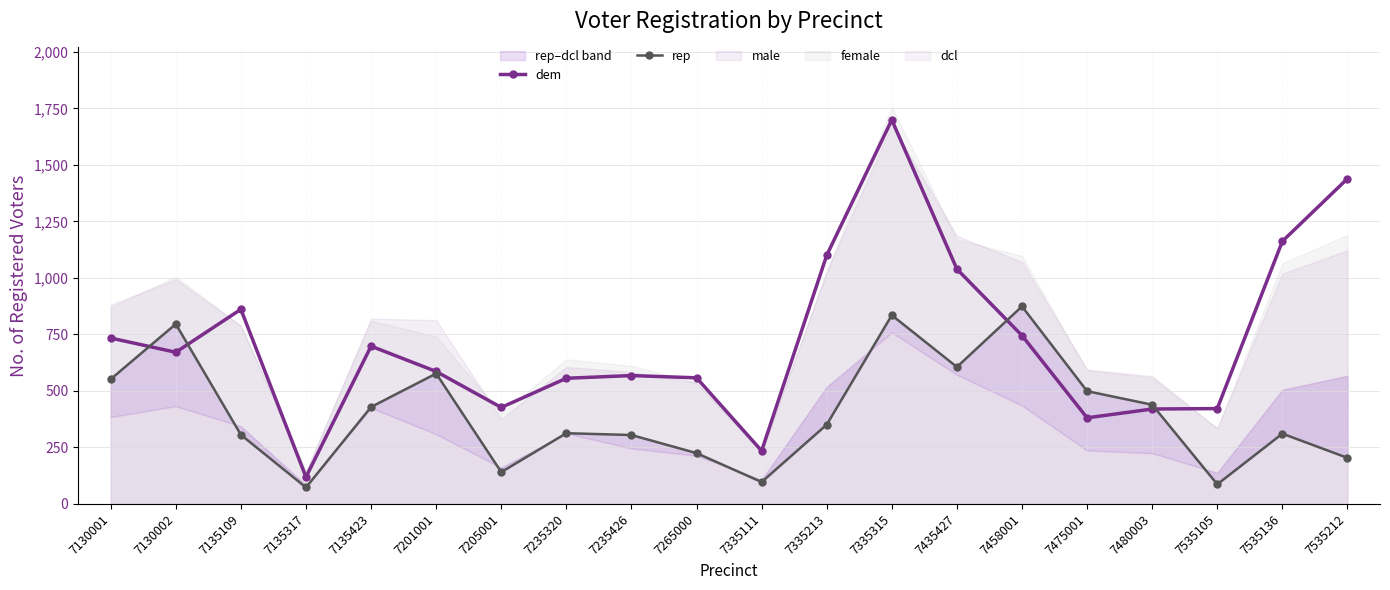

Reading right to left, list all the values displayed in this chart.

dem: 7535212=1439	7535136=1162	7535105=422	7480003=420	7475001=381	7458001=745	7435427=1039	7335315=1699	7335213=1100	7335111=235	7265000=558	7235426=568	7235320=556	7205001=427	7201001=586	7135423=698	7135317=119	7135109=861	7130002=671	7130001=734
rep: 7535212=204	7535136=311	7535105=87	7480003=439	7475001=499	7458001=874	7435427=606	7335315=835	7335213=351	7335111=97	7265000=225	7235426=305	7235320=313	7205001=141	7201001=577	7135423=429	7135317=73	7135109=306	7130002=796	7130001=552